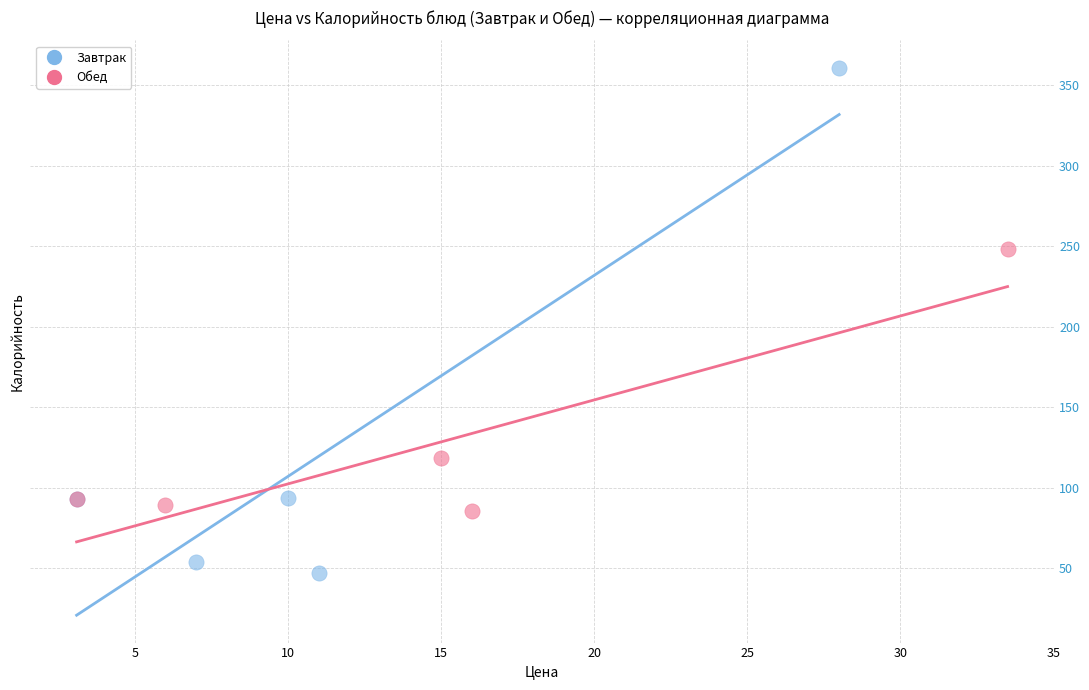

Which series reaches the maximum Y coordinate?

Завтрак